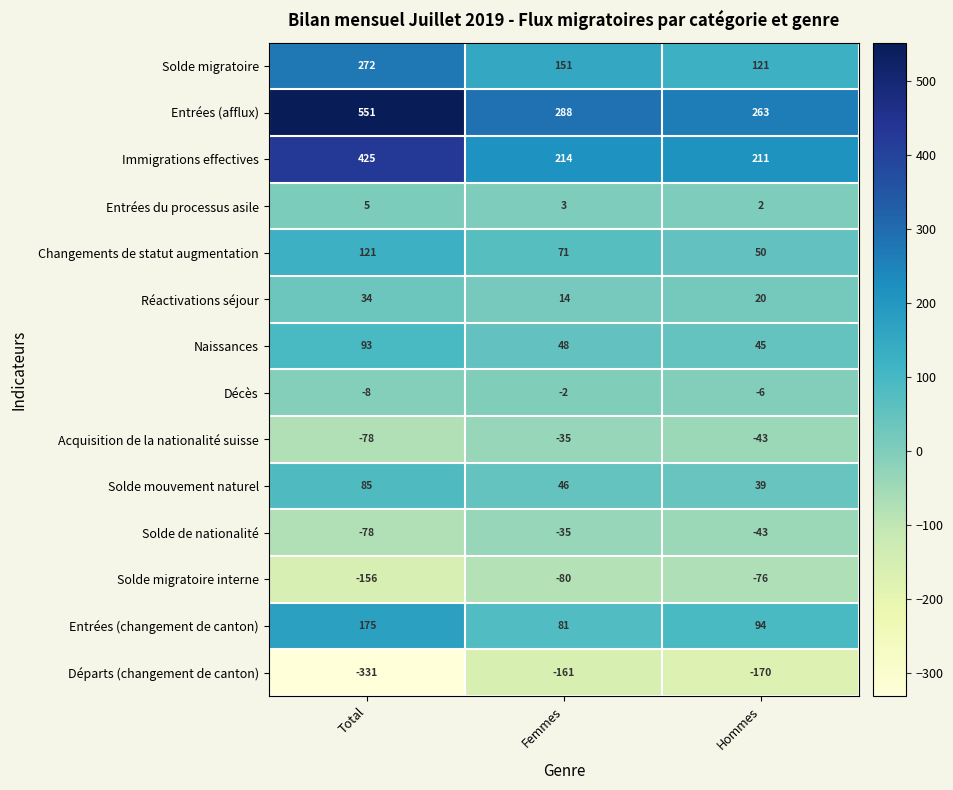

How many series are shown in this chart?

14